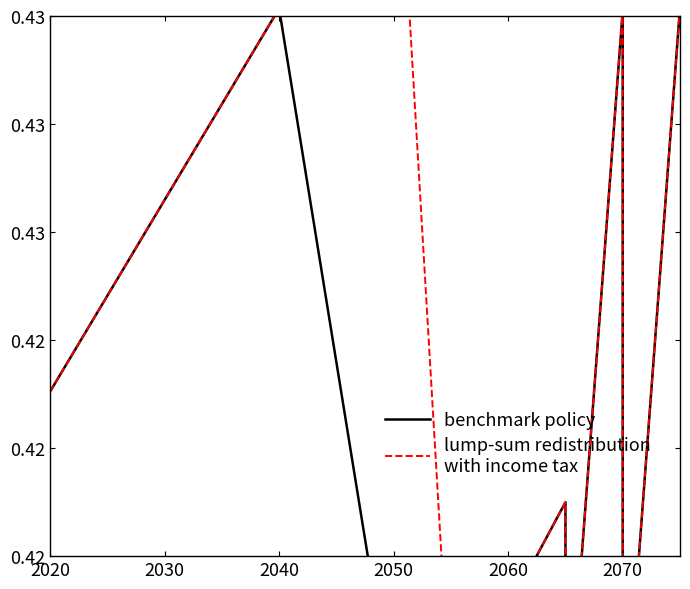

What are all the series names shown in the legend?

benchmark policy, lump-sum redistribution
with income tax